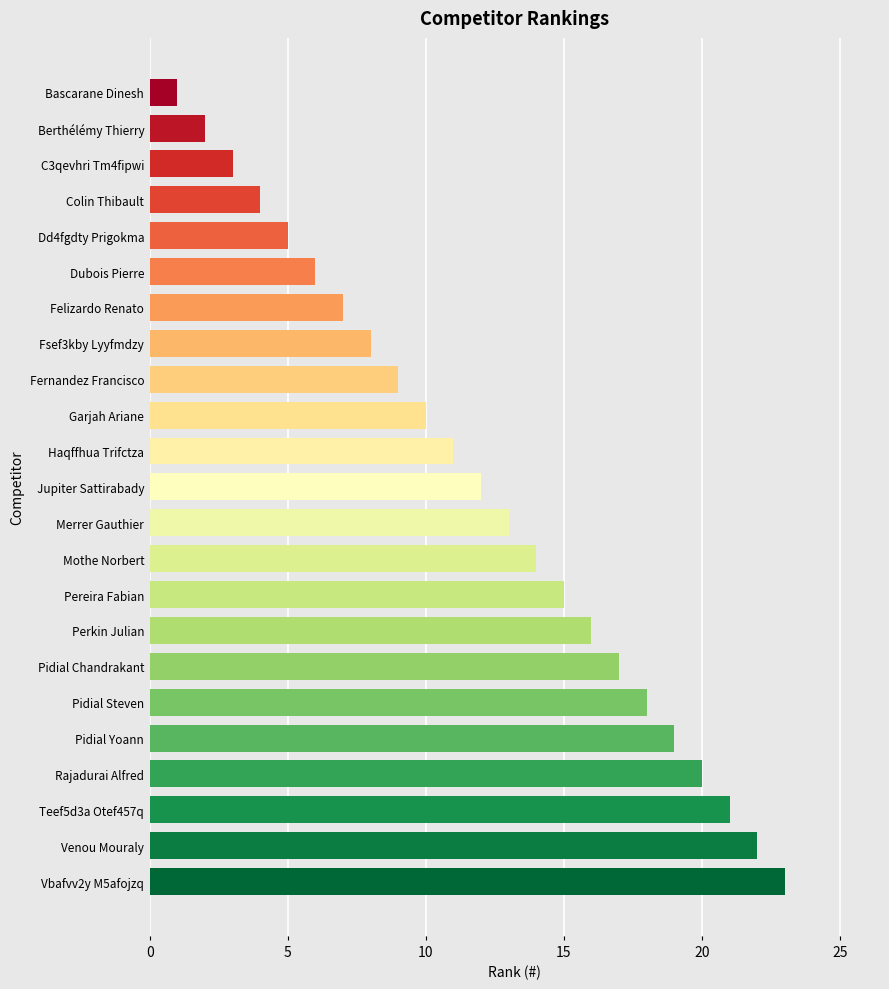

True or false: the data shows 7 at Felizardo Renato.

True